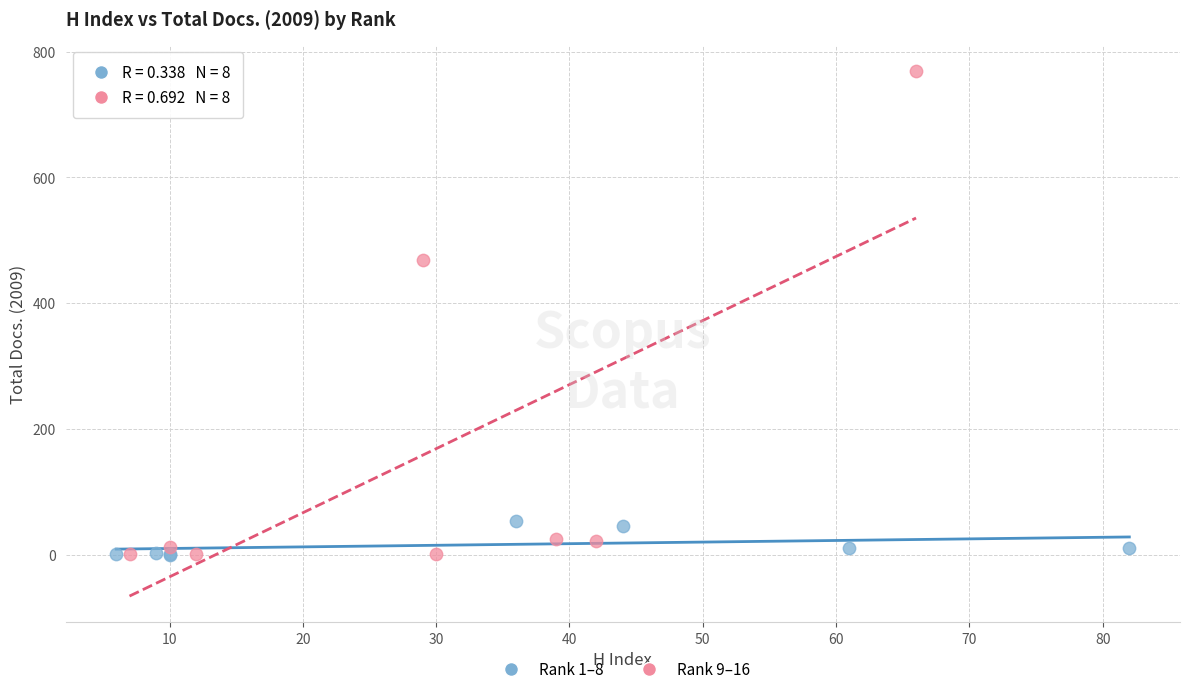

Which series contains the highest Y value?

Rank 9–16